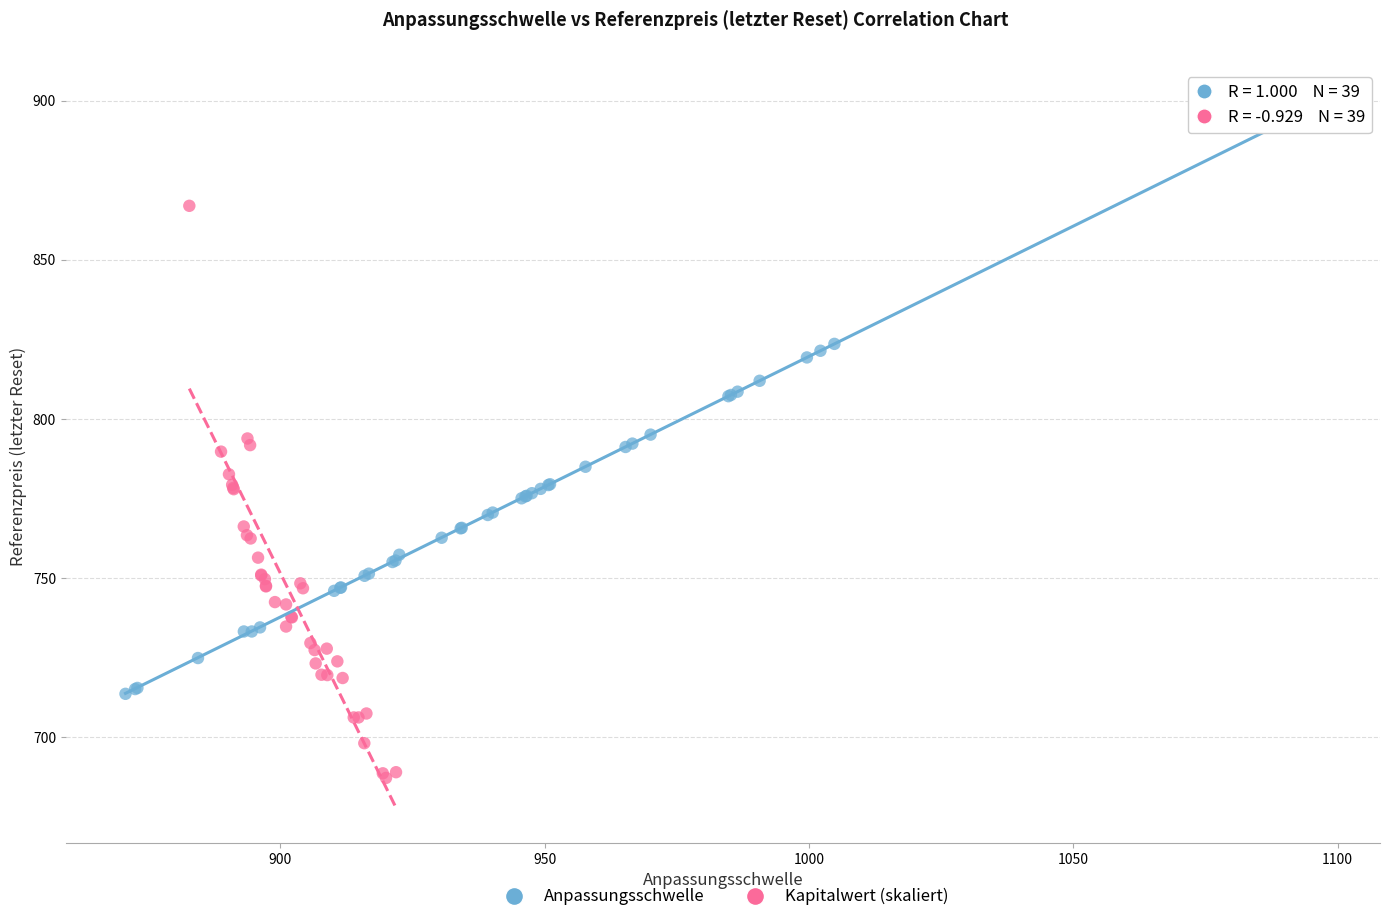

Which series contains the highest Y value?

Anpassungsschwelle